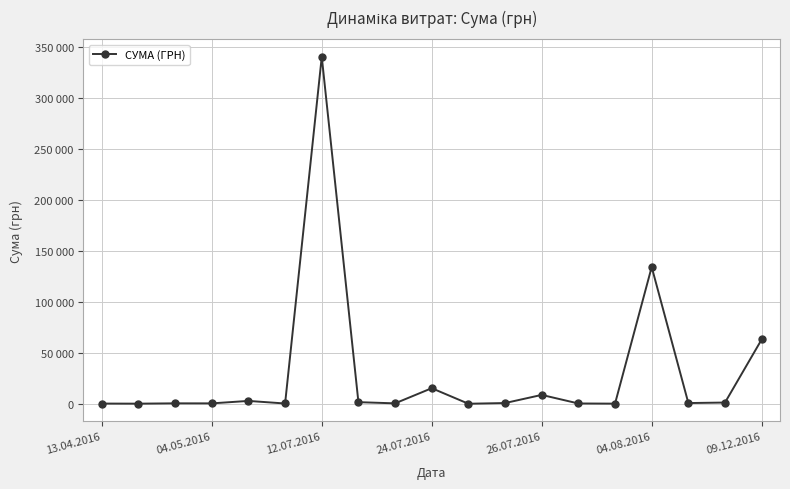

Which category has the highest value across all series?

12.07.2016